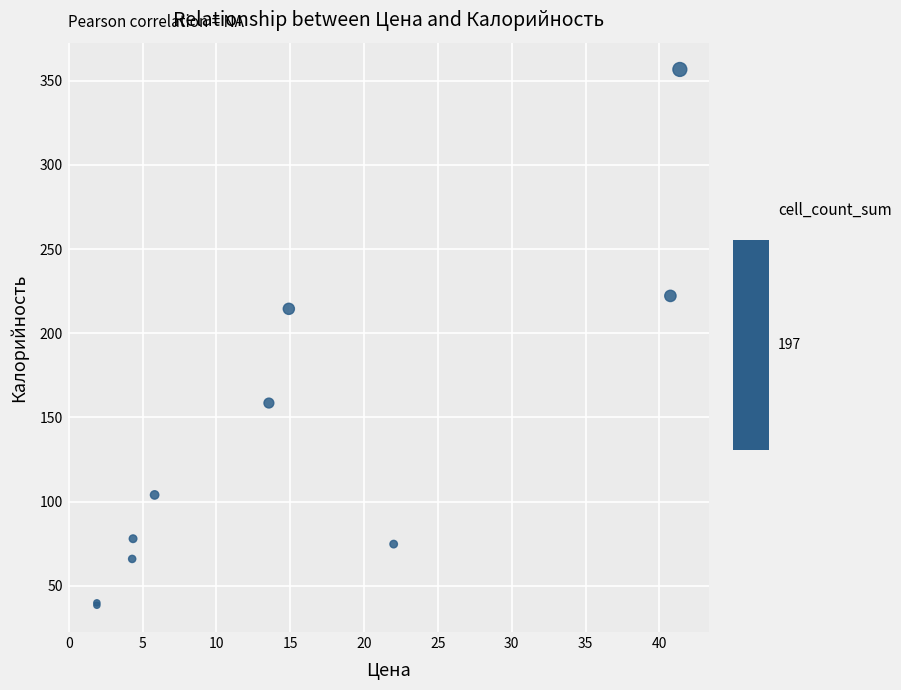

What Y value in the scatter plot is closest to 197?

214.5